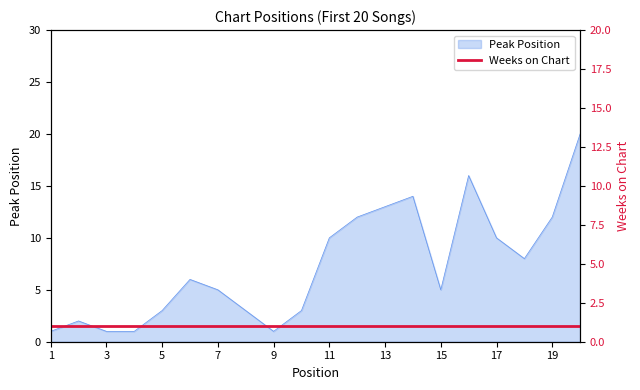

What is the value of the 15th point from the left?

5